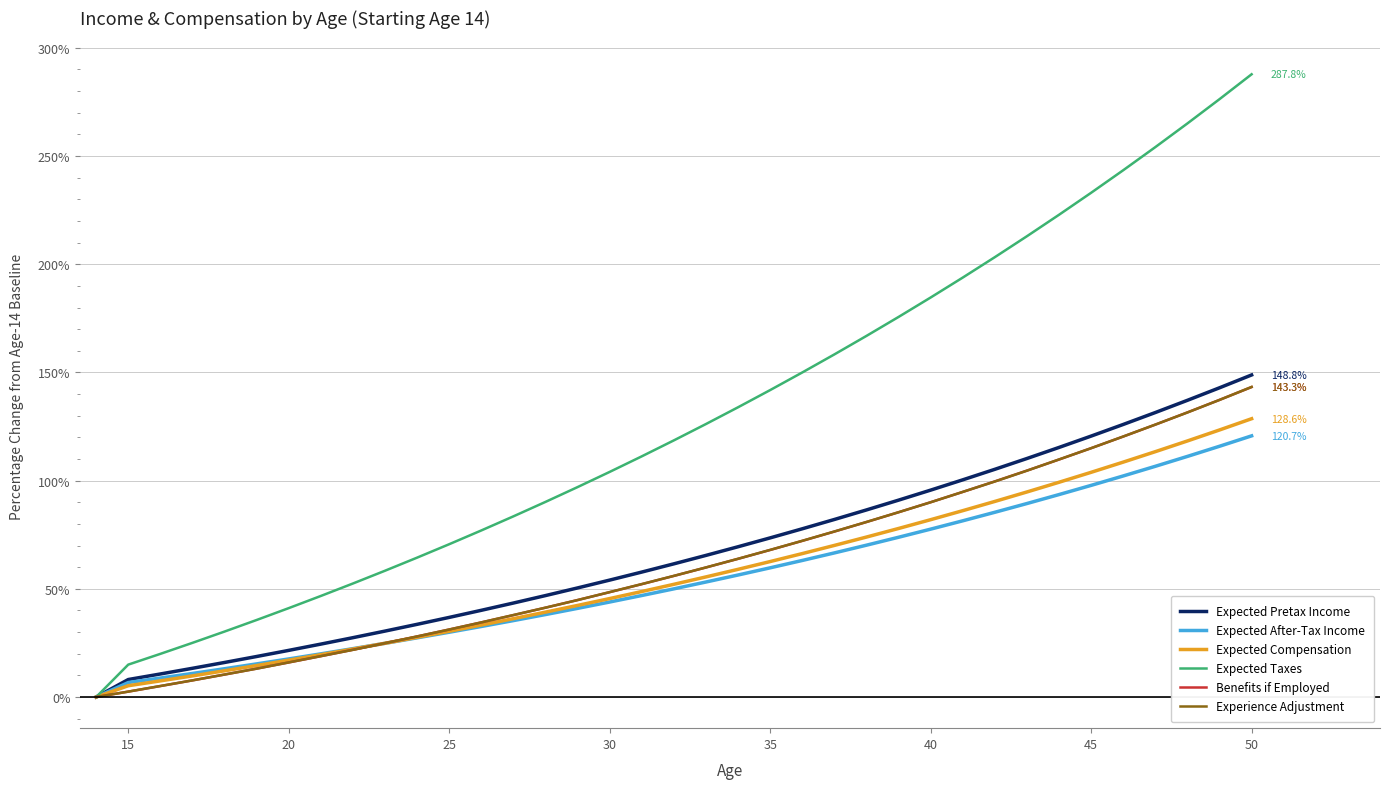

Which series has the widest spread of values?

Expected Taxes